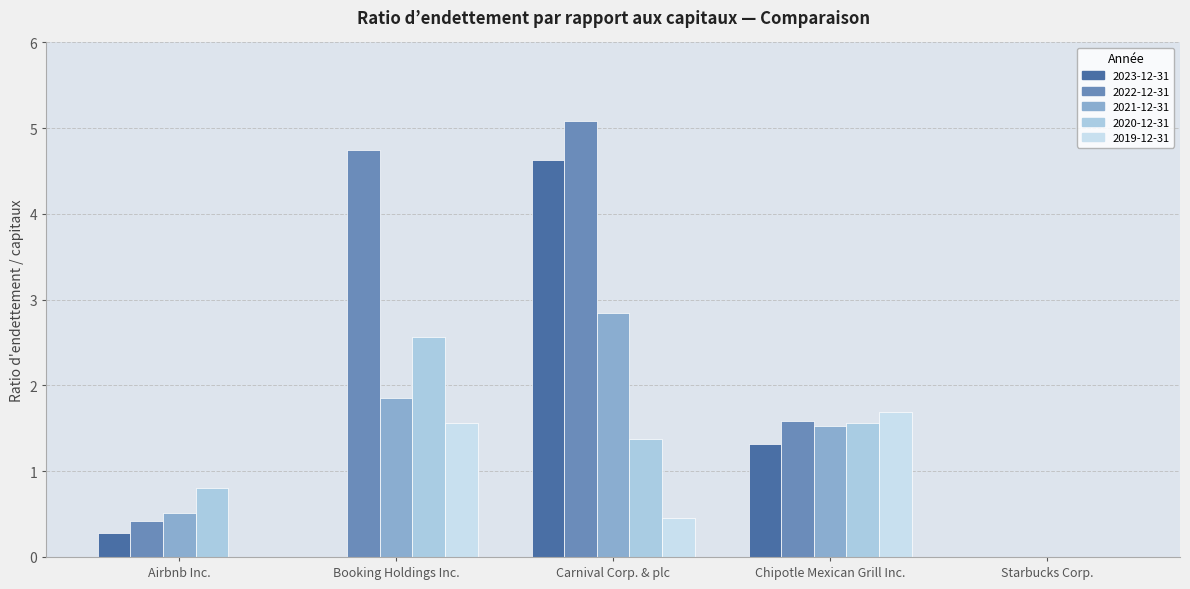

What is the value of the 2019-12-31 bar at the 4th from the left?

1.7